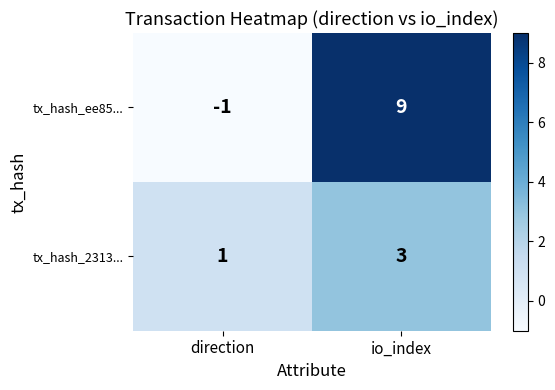

At which category does the chart reach its peak across all series?

io_index